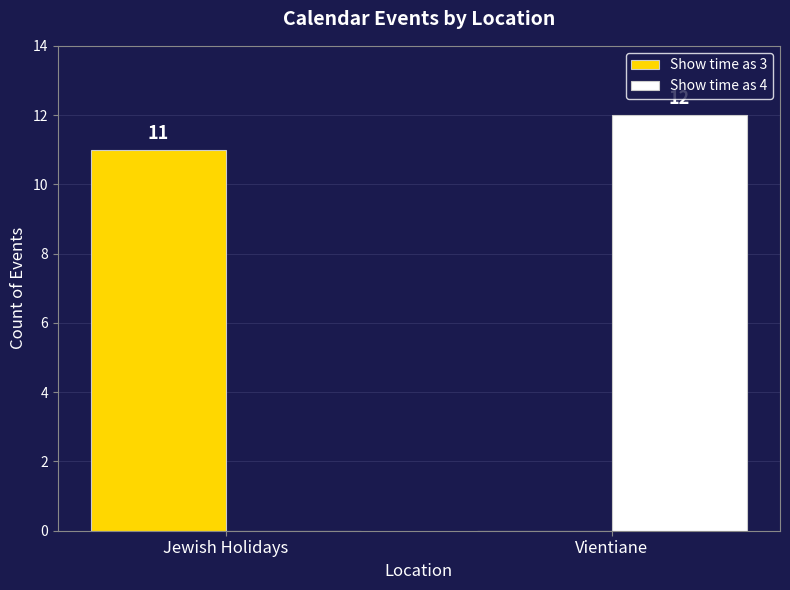

Between Jewish Holidays and Vientiane, which series saw the biggest shift?

Show time as 4